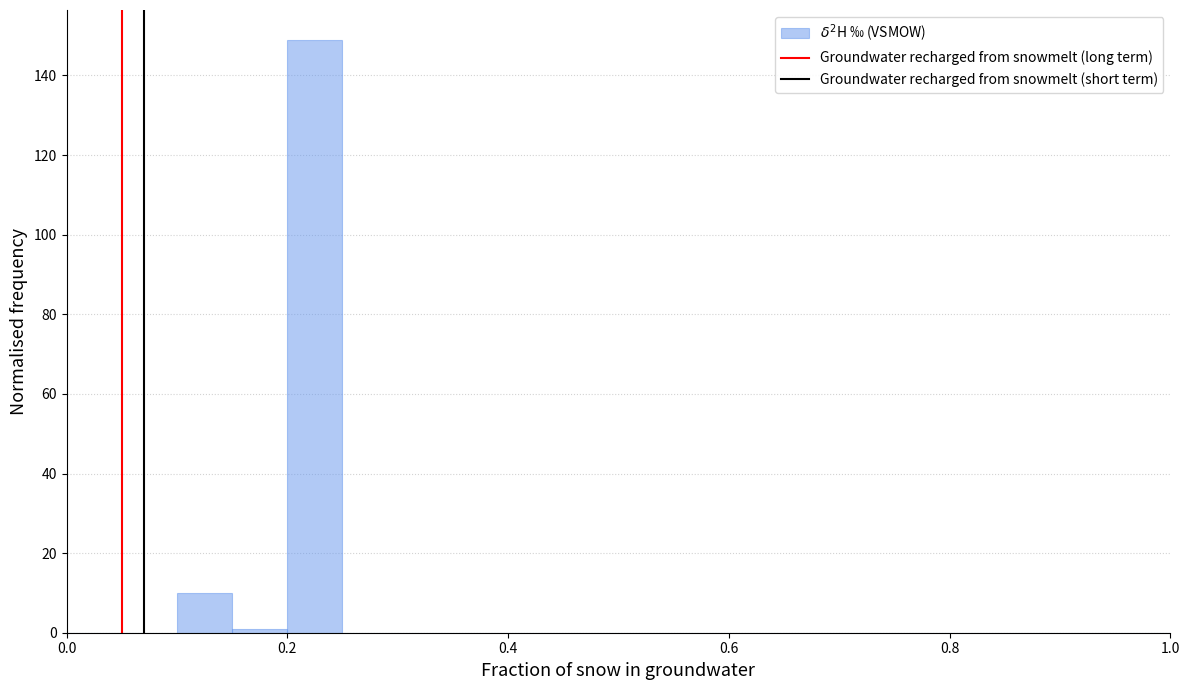

Around what value on the x-axis is the tallest bar? Give the approximate position of its centre, as read against the axis.

0.22